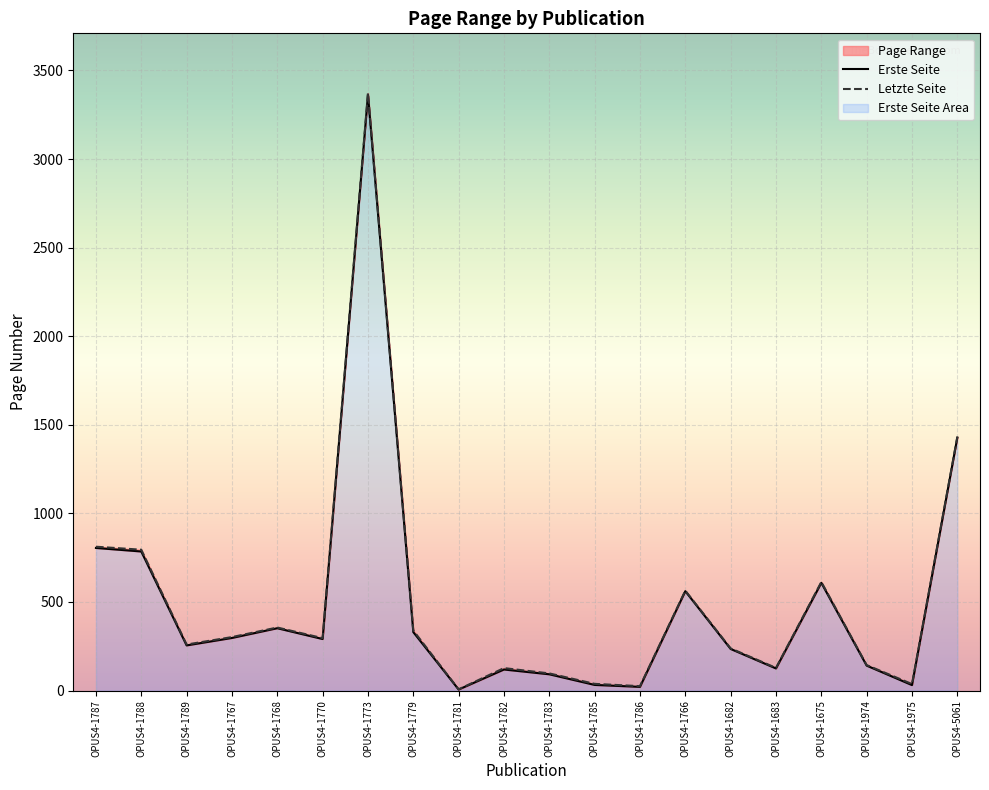

At which label does Letzte Seite first exceed 296?

OPUS4-1787